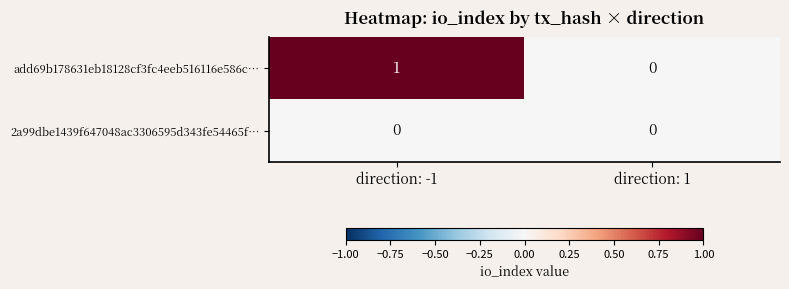

At which label does add69b178631eb18128cf3fc4eeb516116e586c… reach its peak?

direction: -1